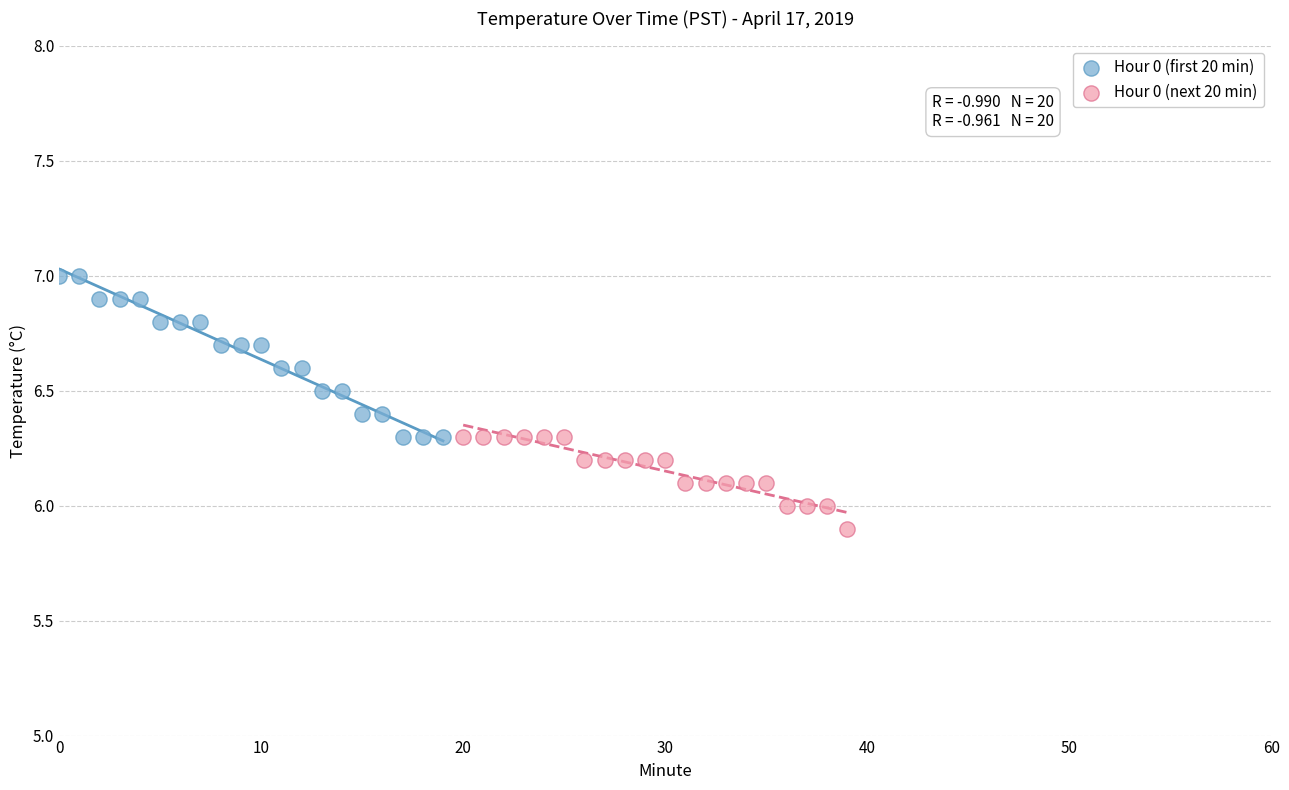

What are all the series names shown in the legend?

Hour 0 (first 20 min), Hour 0 (next 20 min)